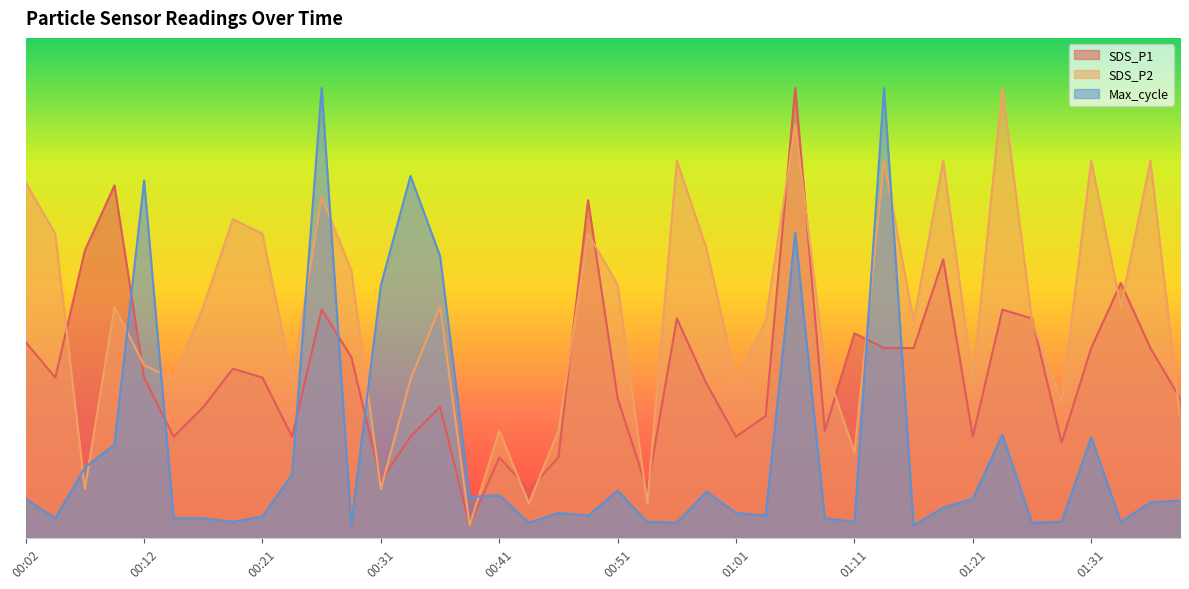

How many series are shown in this chart?

3